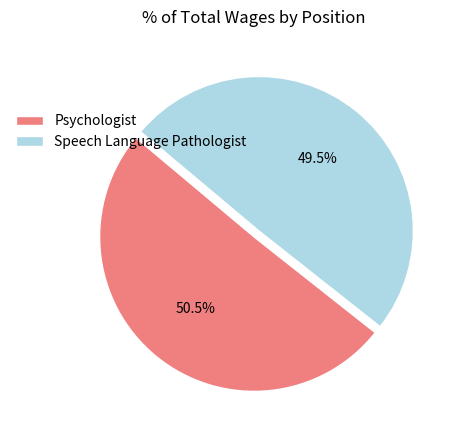

Count the number of slices in the pie.

2